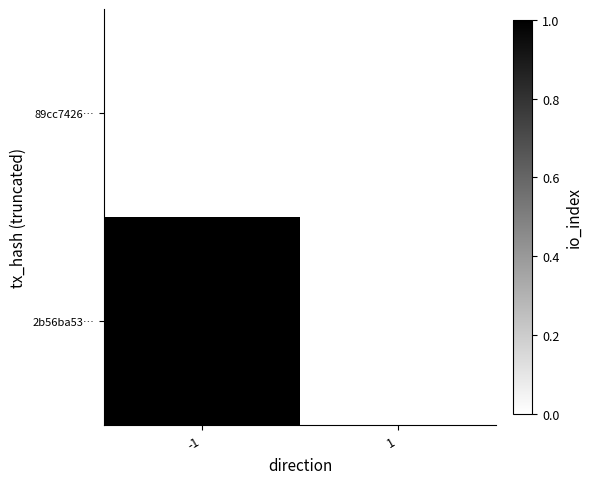

List the series in order of their peak value, highest first.

2b56ba53…, 89cc7426…